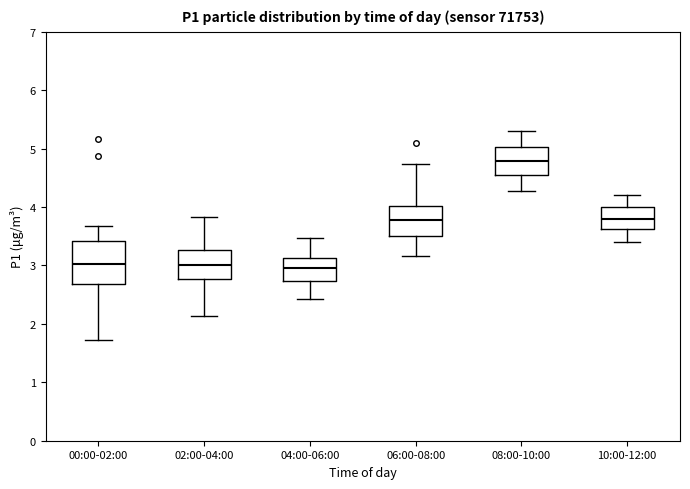

Reading left to right, transcribe this box plot: for each box, give where its median line is, the range the box spans, and where its two whiskers end, as read against the y-axis. The values are not printed on the chart, so give them approximately, as read against the axis.

00:00-02:00: median 3.0, box 2.7 to 3.4, whiskers 1.7 to 3.7
02:00-04:00: median 3.0, box 2.8 to 3.3, whiskers 2.1 to 3.8
04:00-06:00: median 3.0, box 2.7 to 3.1, whiskers 2.4 to 3.5
06:00-08:00: median 3.8, box 3.5 to 4.0, whiskers 3.2 to 4.7
08:00-10:00: median 4.8, box 4.5 to 5.0, whiskers 4.3 to 5.3
10:00-12:00: median 3.8, box 3.6 to 4.0, whiskers 3.4 to 4.2